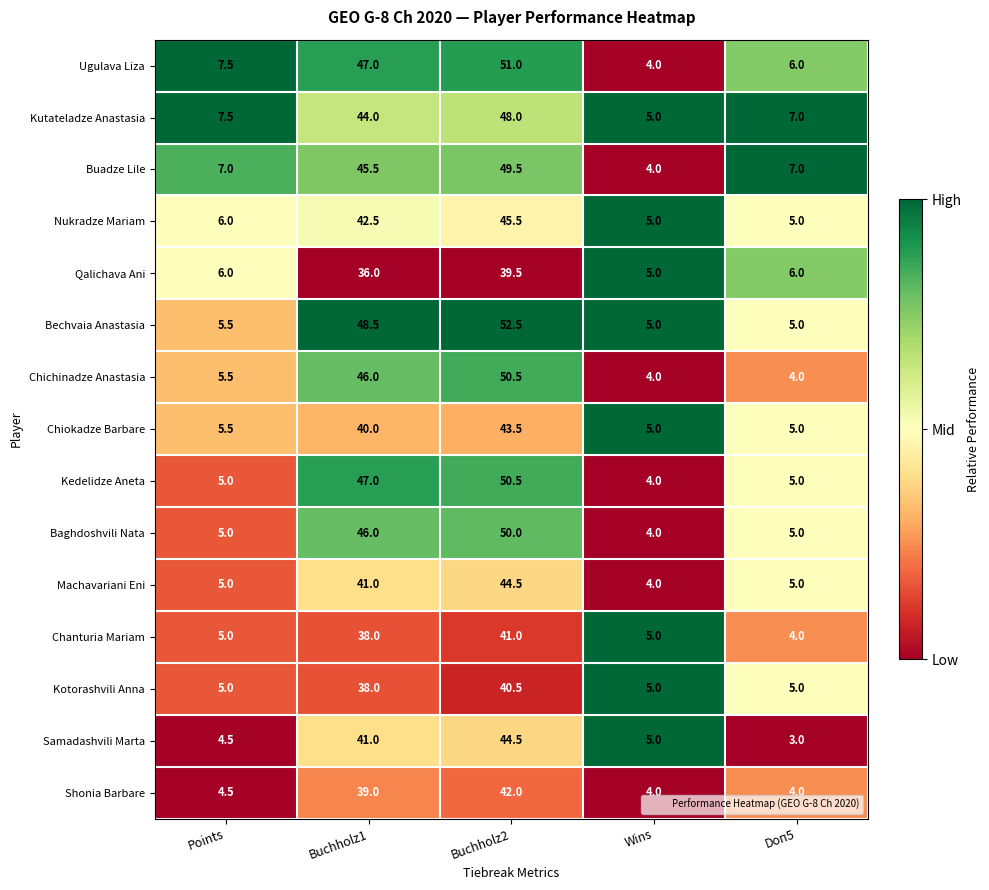

The Chiokadze Barbare series shows 70.5 at Buchholz1. True or false?

False